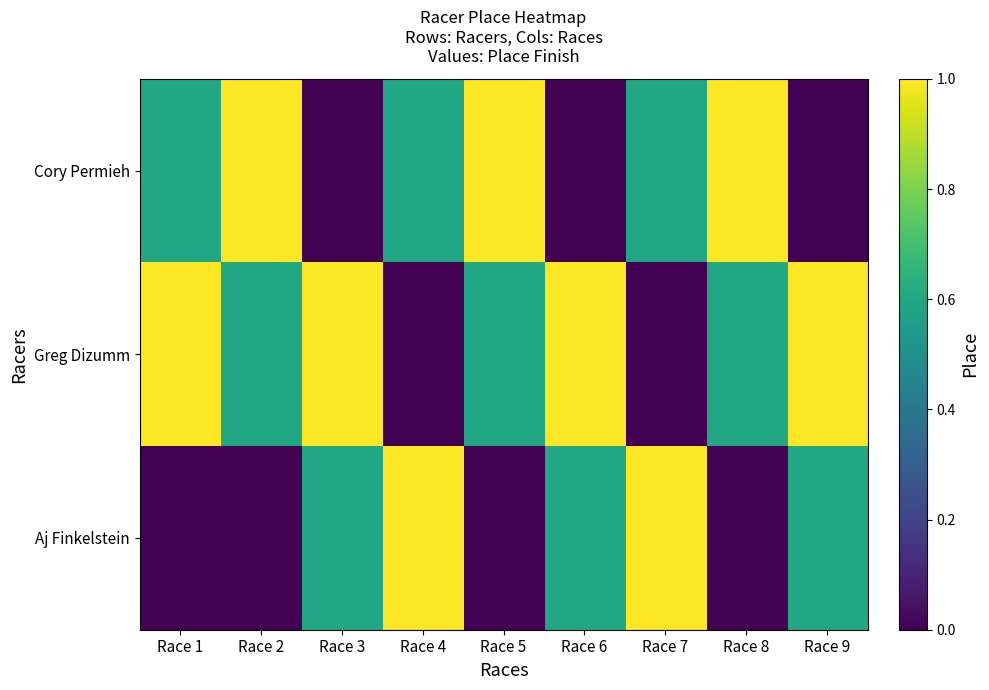

Rank the series by their average value, from lowest to highest.

Aj Finkelstein, Cory Permieh, Greg Dizumm